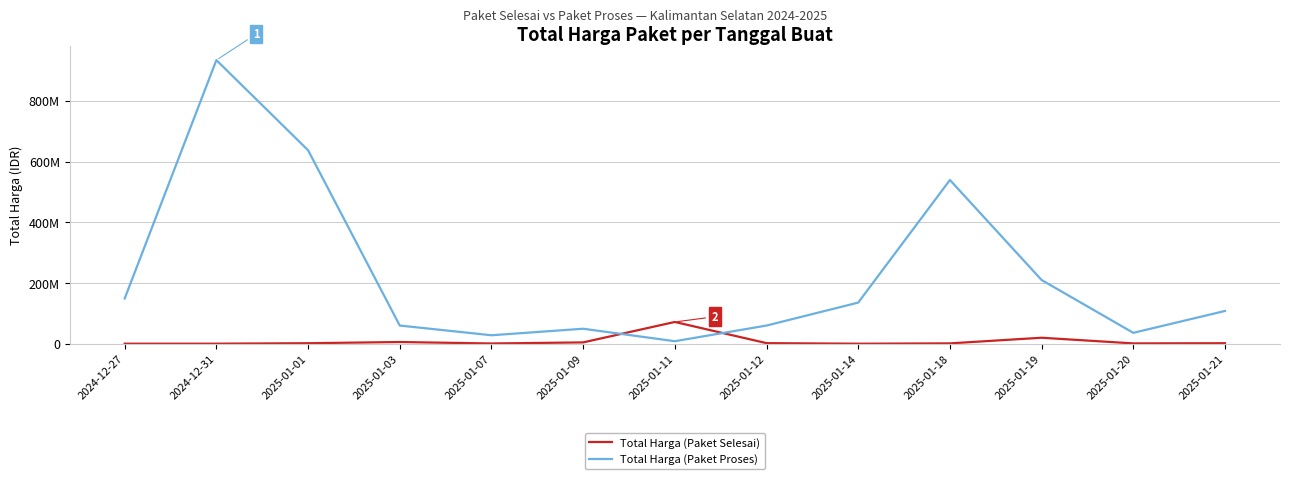

After their last crossing, which series has the higher values: Total Harga (Paket Selesai) or Total Harga (Paket Proses)?

Total Harga (Paket Proses)